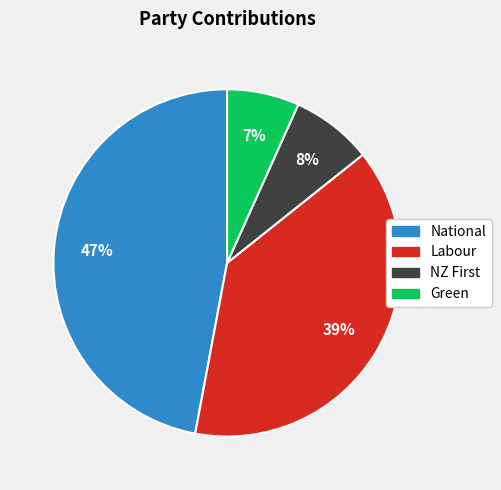

Approximately how many times larger is the value at National compared to Labour?

1.2